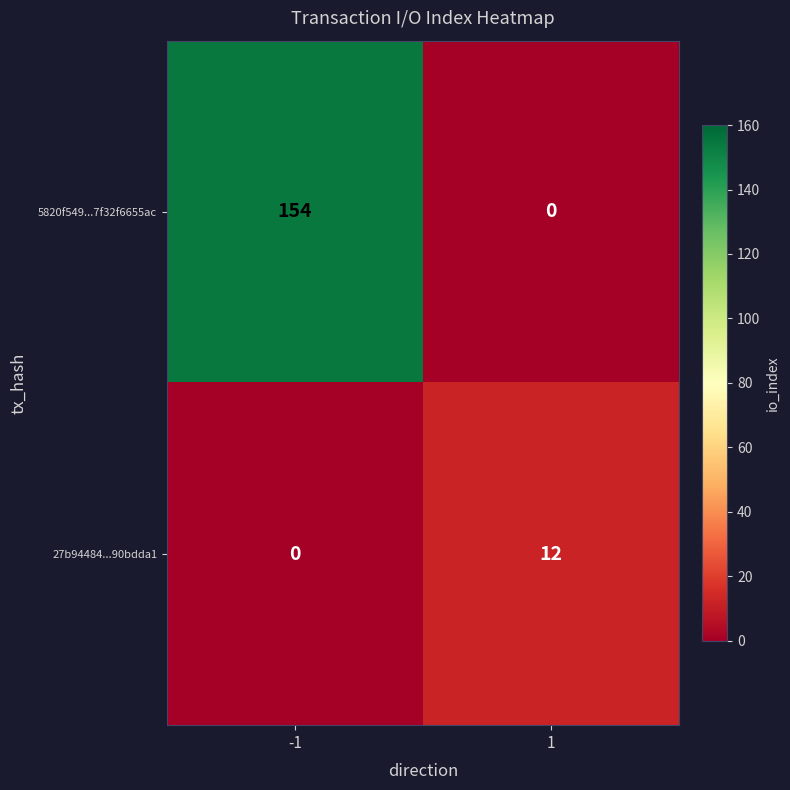

The value of 5820f549...7f32f6655ac at -1 is 270. True or false?

False